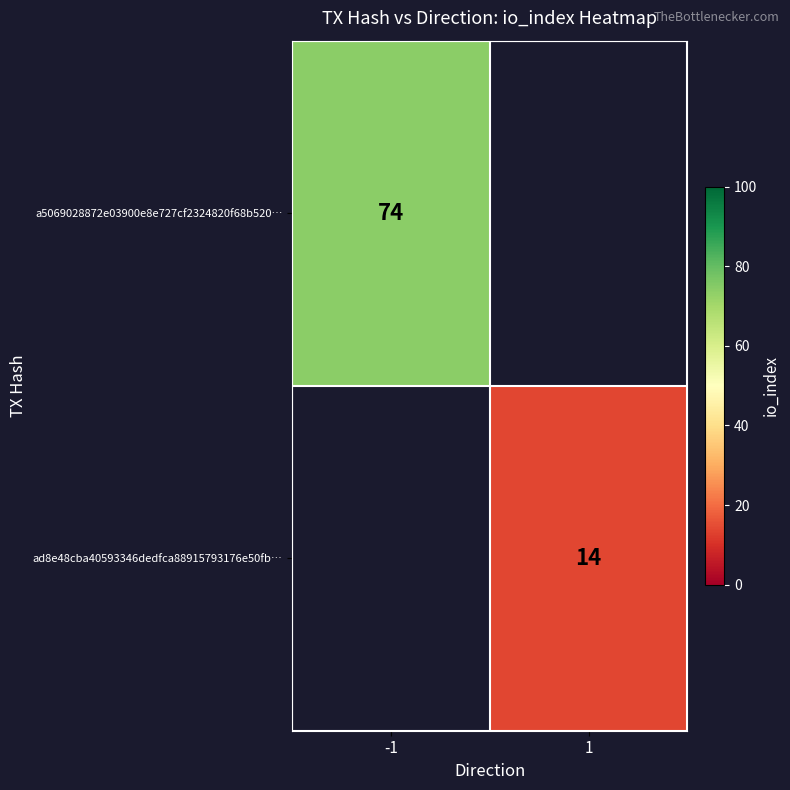

True or false: a5069028872e03900e8e727cf2324820f68b520… has a value of 74 at -1.

True